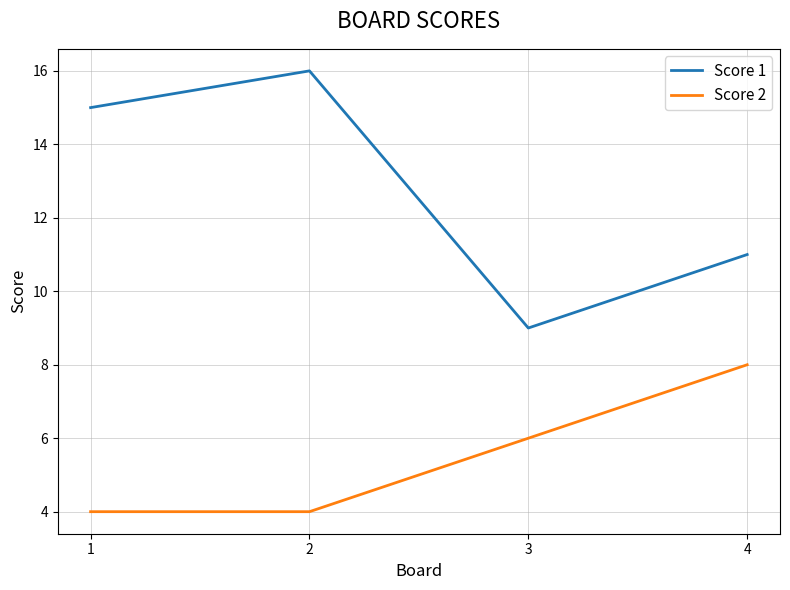

What is the maximum value for Score 2?

8